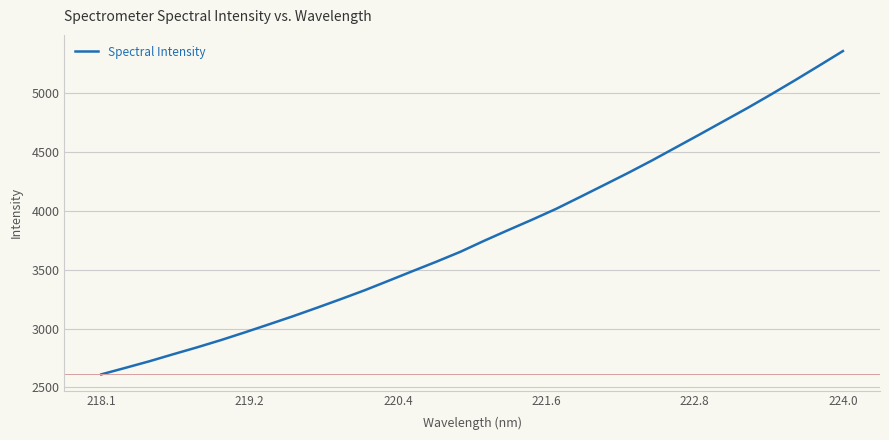

How many distinct data groups are displayed?

1